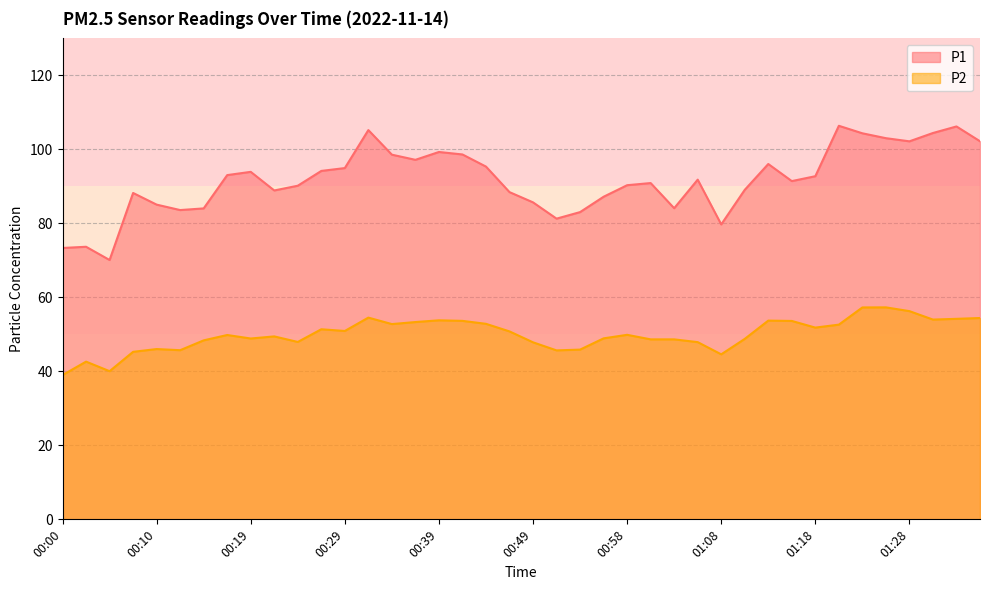

Reading right to left, list all the values displayed in this chart.

P1: 01:35=102.2	01:33=106.2	01:30=104.4	01:28=102.2	01:25=103.0	01:23=104.3	01:20=106.4	01:18=92.8	01:15=91.4	01:13=96.0	01:10=89.1	01:08=79.7	01:06=91.8	01:03=84.1	01:01=90.9	00:58=90.3	00:56=87.2	00:53=83.0	00:51=81.3	00:49=85.7	00:46=88.5	00:44=95.3	00:41=98.6	00:39=99.3	00:36=97.2	00:34=98.6	00:32=105.2	00:29=95.0	00:27=94.2	00:24=90.2	00:22=88.9	00:19=93.9	00:17=93.0	00:15=84.0	00:12=83.6	00:10=85.1	00:07=88.2	00:05=70.1	00:02=73.7	00:00=73.3
P2: 01:35=54.4	01:33=54.2	01:30=54.0	01:28=56.3	01:25=57.3	01:23=57.3	01:20=52.6	01:18=51.8	01:15=53.6	01:13=53.7	01:10=48.8	01:08=44.6	01:06=47.9	01:03=48.6	01:01=48.6	00:58=49.9	00:56=48.9	00:53=45.9	00:51=45.7	00:49=47.9	00:46=50.8	00:44=52.9	00:41=53.6	00:39=53.8	00:36=53.3	00:34=52.8	00:32=54.5	00:29=50.9	00:27=51.4	00:24=48.0	00:22=49.5	00:19=48.9	00:17=49.8	00:15=48.4	00:12=45.7	00:10=46.0	00:07=45.3	00:05=40.0	00:02=42.6	00:00=39.0